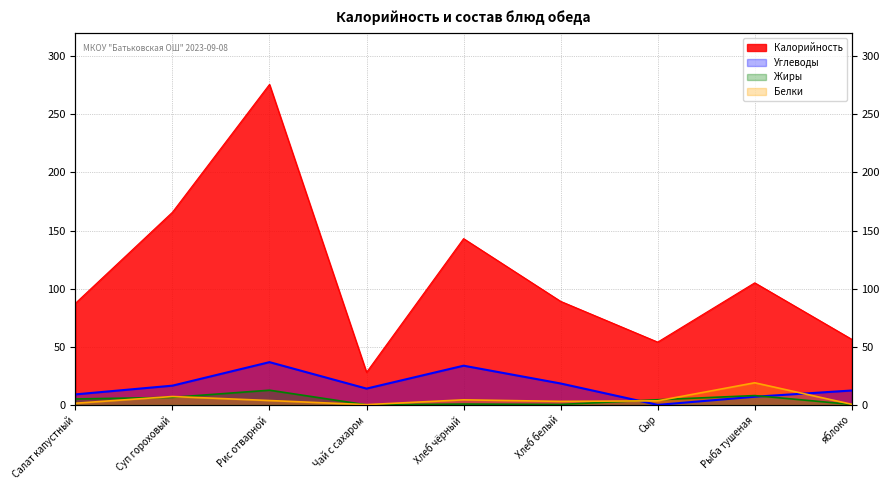

At which category does Калорийность reach its first local valley?

Чай с сахаром